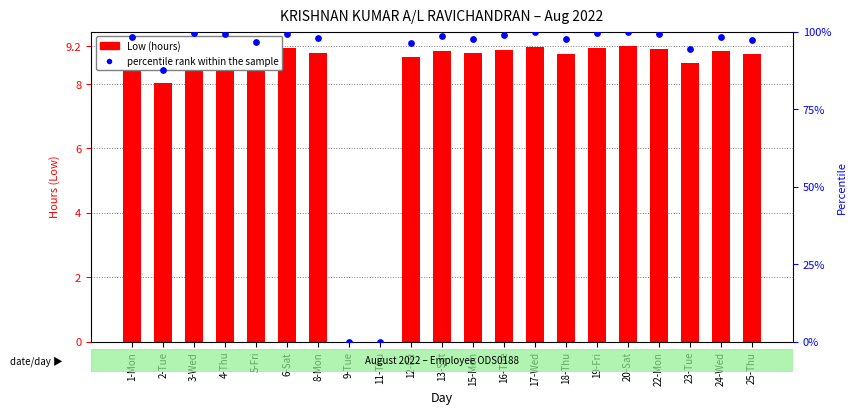

Is the value of percentile rank within the sample at 20-Sat greater than the value of Low (hours) at 2-Tue?

No